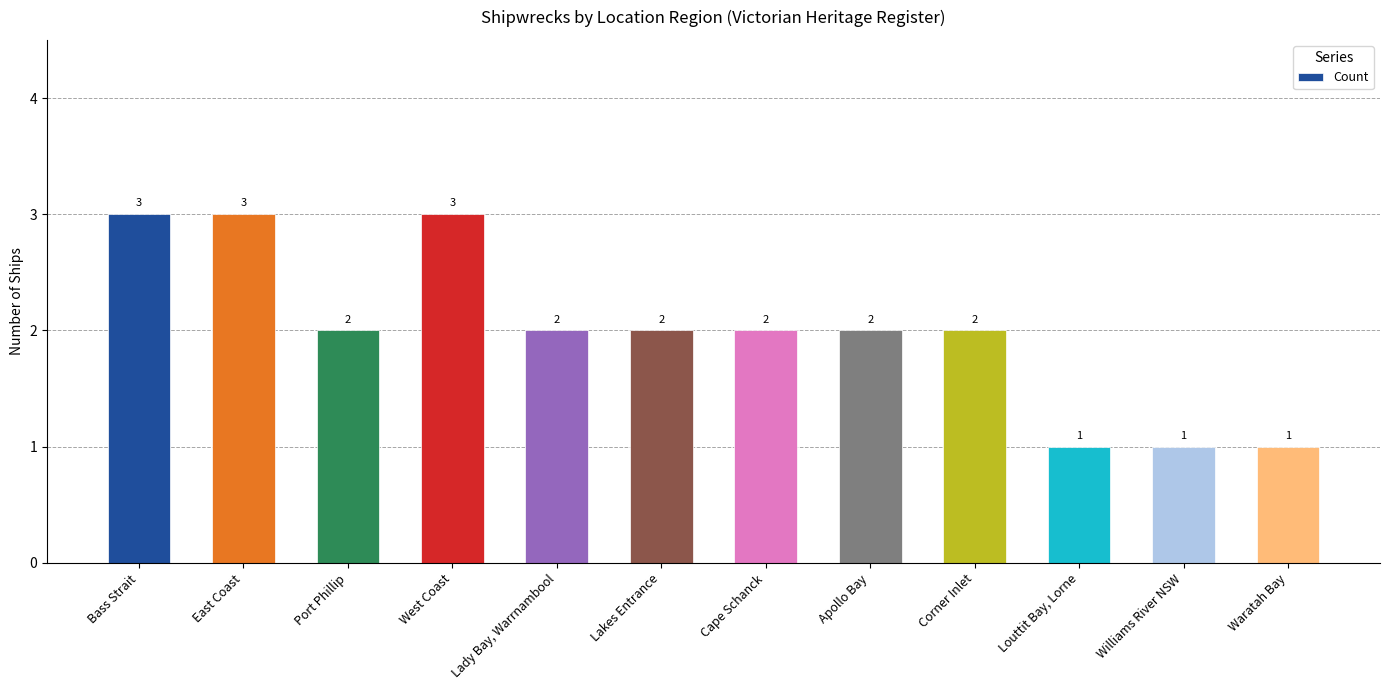

What is the greatest value displayed?

3